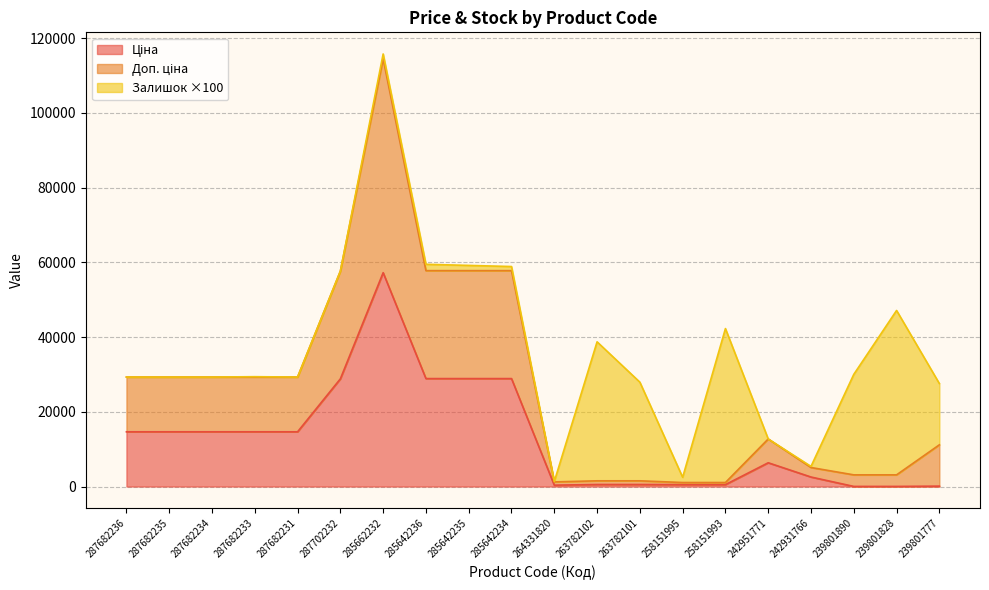

At which category is the sum across all series the highest?

285662232